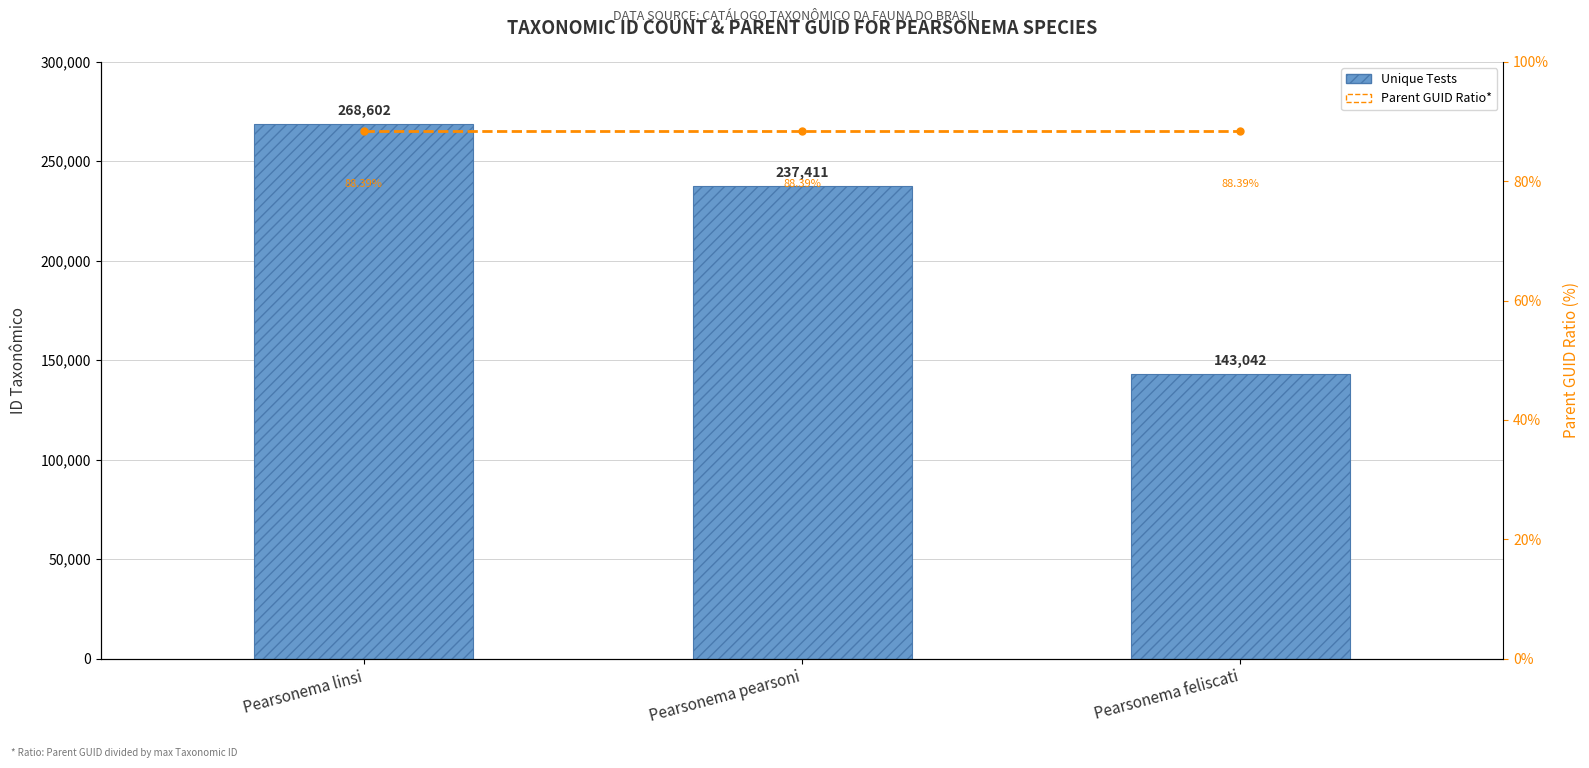

What is the total value across all series at Pearsonema pearsoni?

237499.4